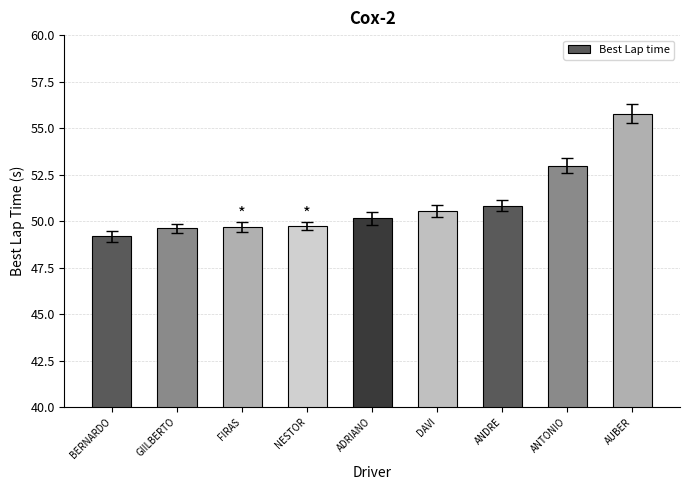

Does the chart contain stacked bars?

No